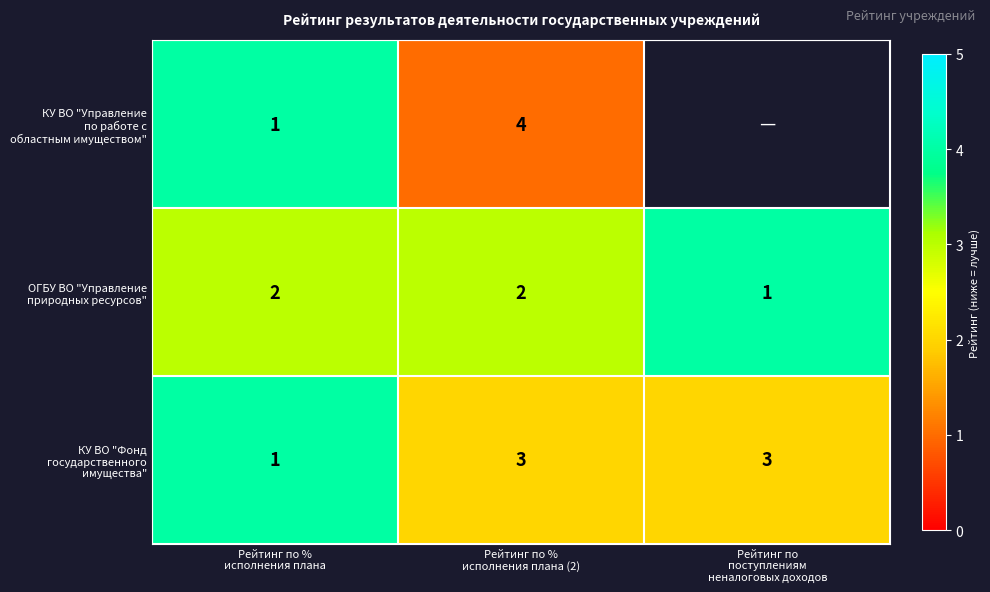

How many КУ ВО "Фонд государственного имущества" values are between 2 and 4?

3